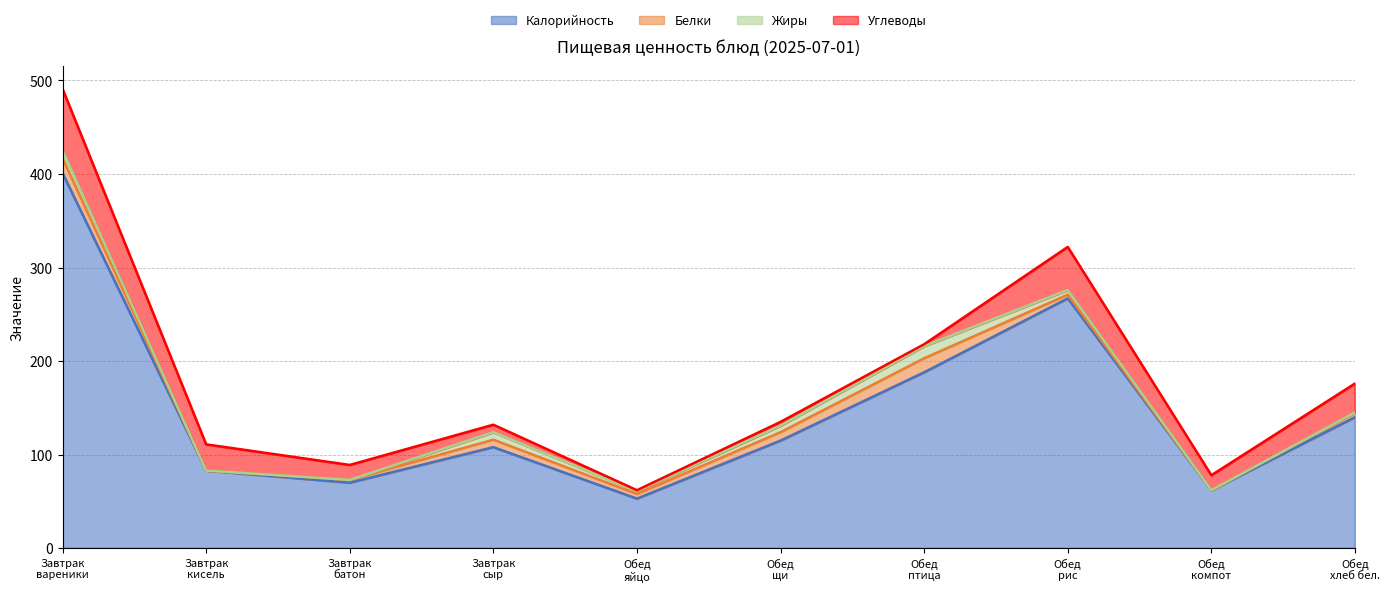

After their last crossing, which series has the higher values: Белки or Углеводы?

Углеводы